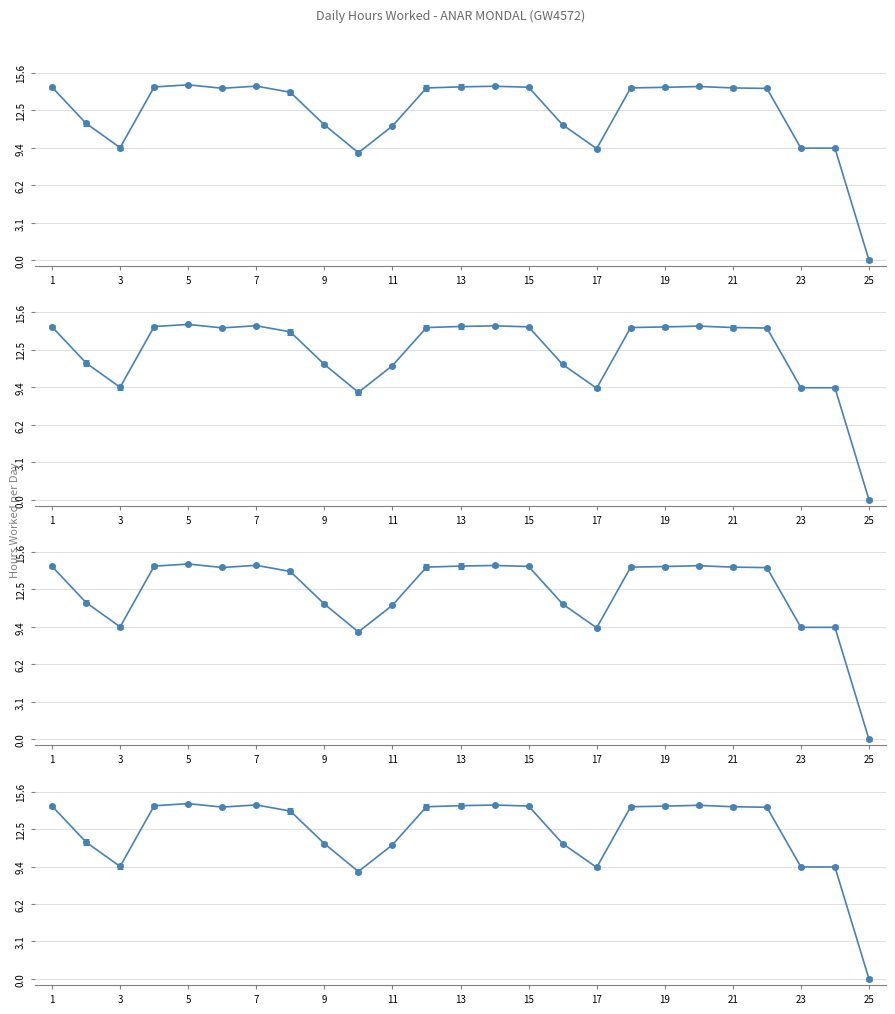

List the labels in order of value, largest first.

5, 7, 14, 20, 13, 4, 1, 15, 19, 12, 18, 21, 6, 22, 8, 2, 9, 16, 11, 3, 23, 24, 17, 10, 25